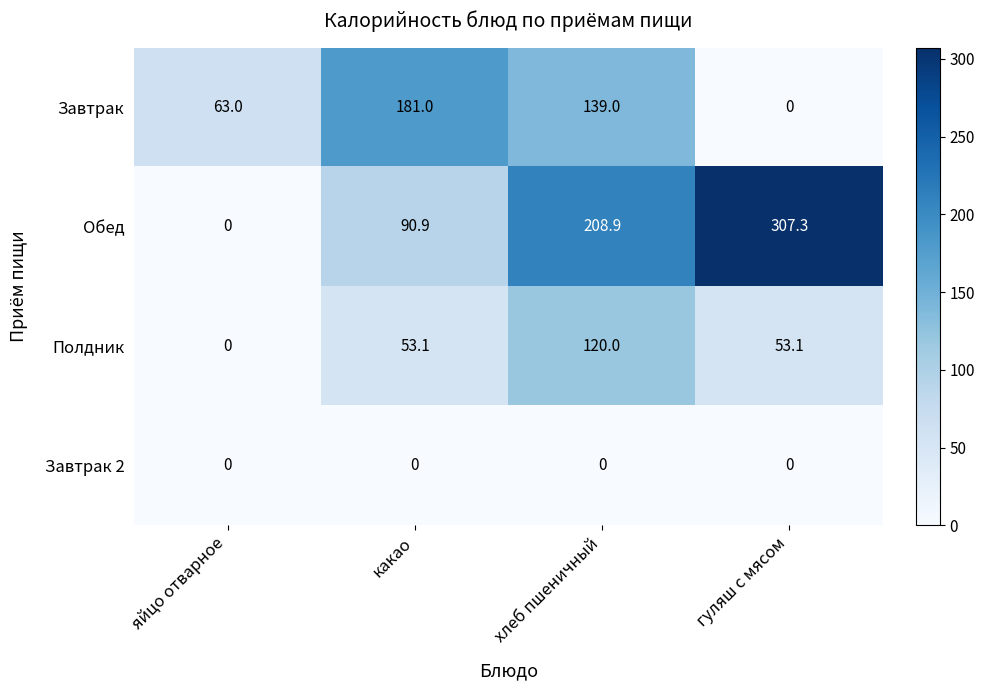

The Завтрак series shows 104.3 at яйцо отварное. True or false?

False